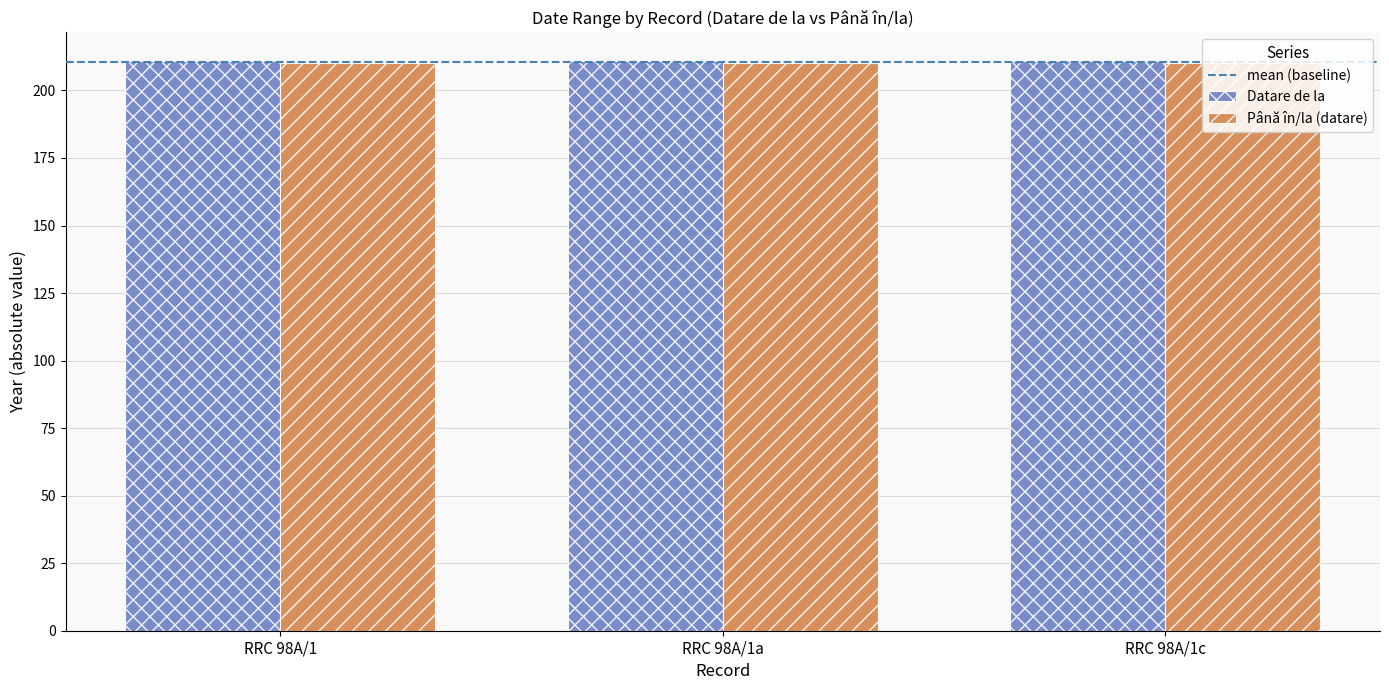

What is the sum of all Până în/la (datare) values?

630